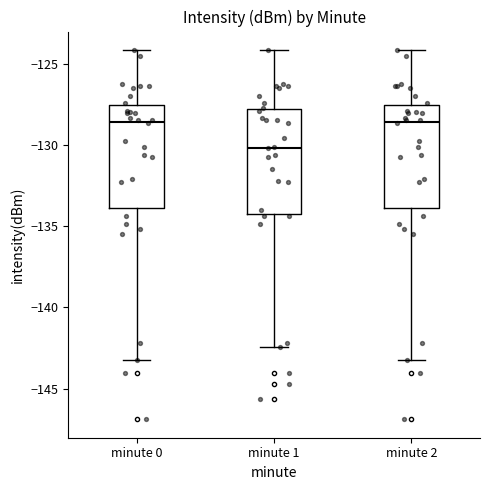

Reading left to right, transcribe this box plot: for each box, give where its median line is, the range the box spans, and where its two whiskers end, as read against the y-axis. The values are not printed on the chart, so give them approximately, as read against the axis.

minute 0: median -128.5, box -134.0 to -127.5, whiskers -143.0 to -124.0
minute 1: median -130.0, box -134.5 to -128.0, whiskers -142.5 to -124.0
minute 2: median -128.5, box -134.0 to -127.5, whiskers -143.0 to -124.0